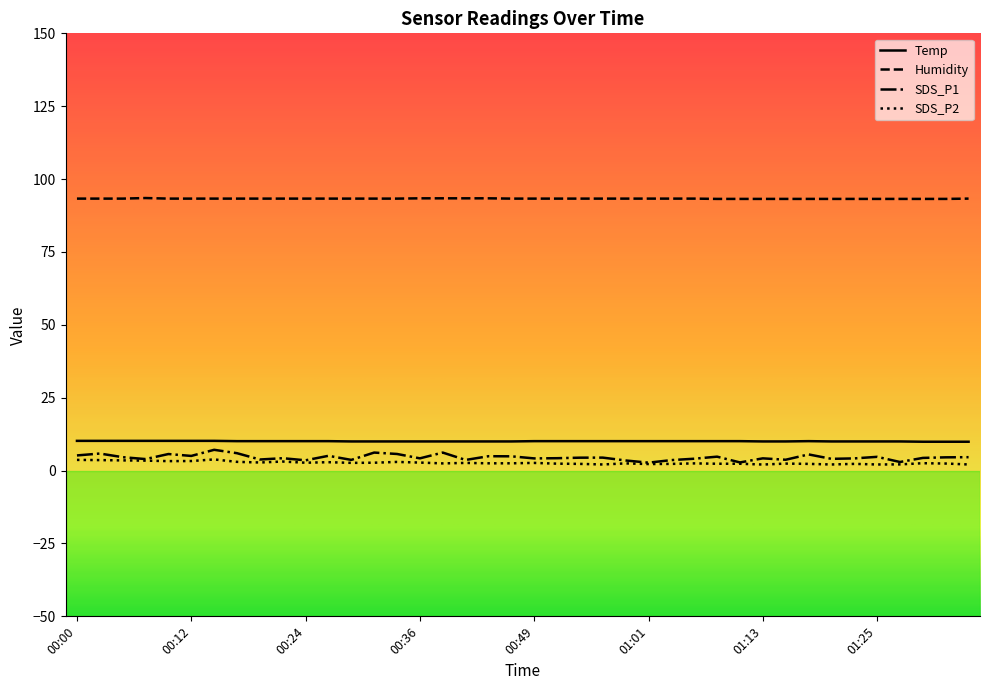

Which series has the widest spread of values?

SDS_P1